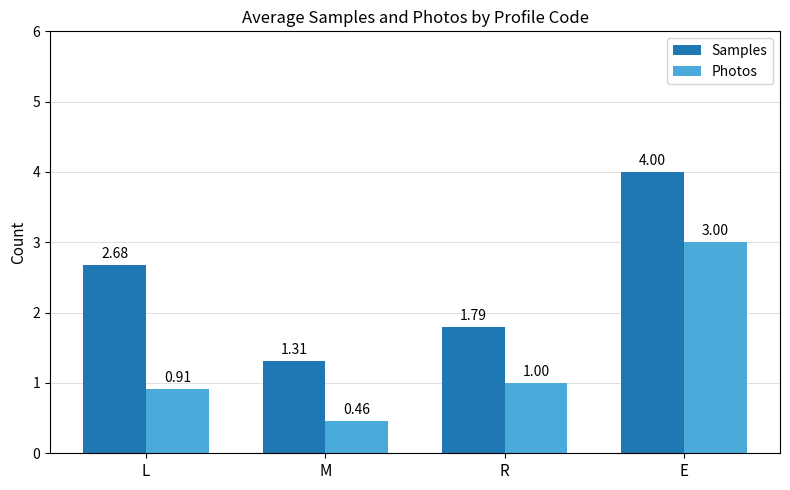

How many distinct data groups are displayed?

2